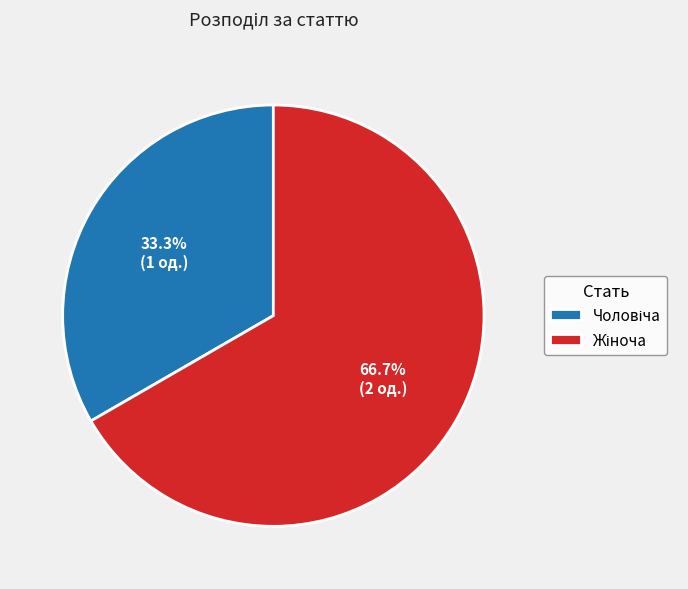

To the nearest percent, what is the difference between the largest and smallest slice percentages?

33%